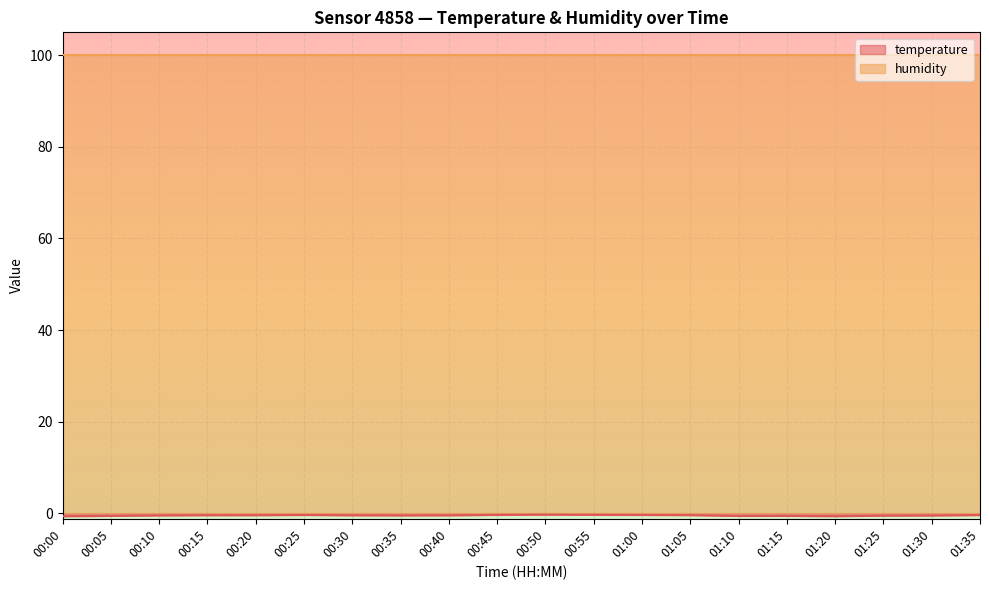

Which has a higher value, 00:00 or 00:35?

00:35